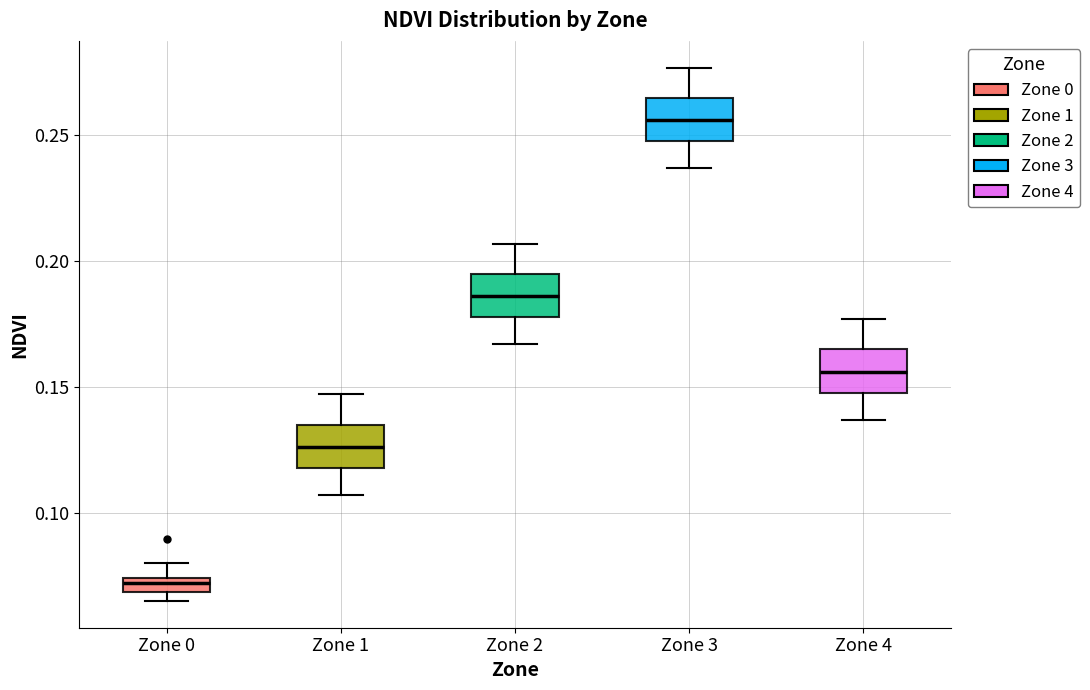

Which box has the lowest median line?

Zone 0